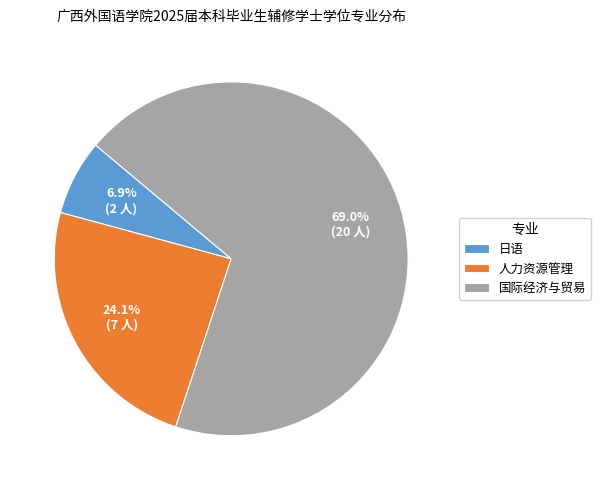

To the nearest percent, what is the combined percentage of 国际经济与贸易 and 人力资源管理?

93%